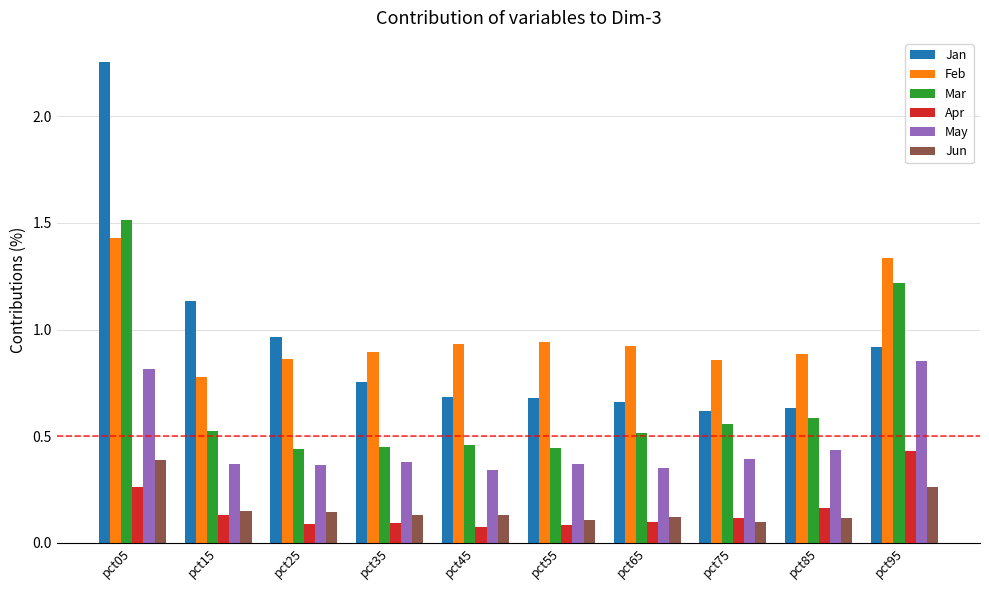

Which series has the largest total across all categories?

Feb